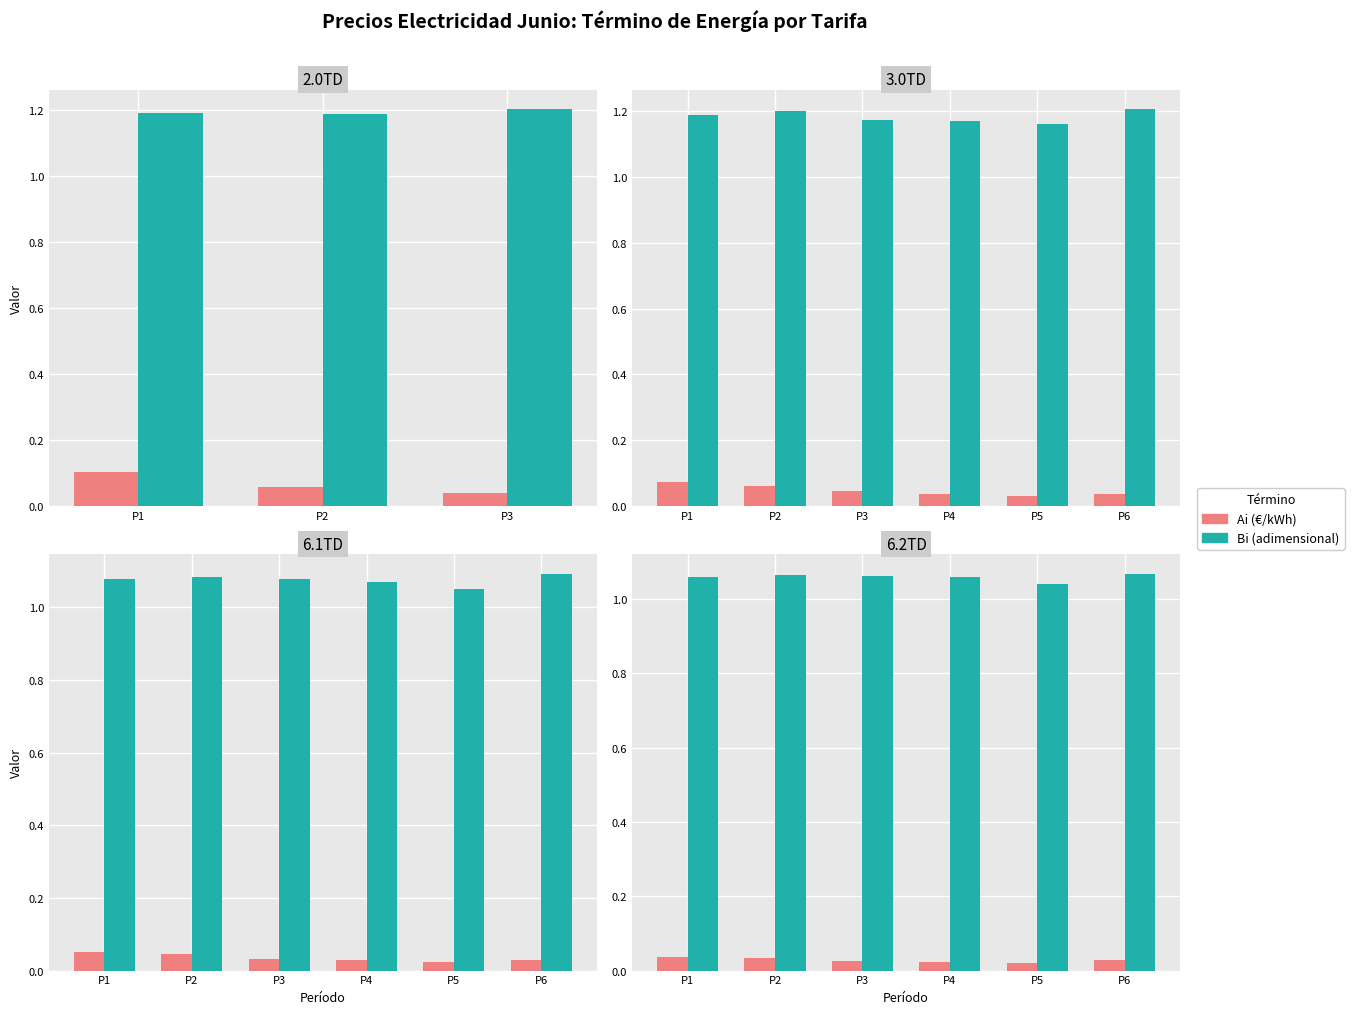

Which series has the largest range (max minus min)?

Bi (adimensional)